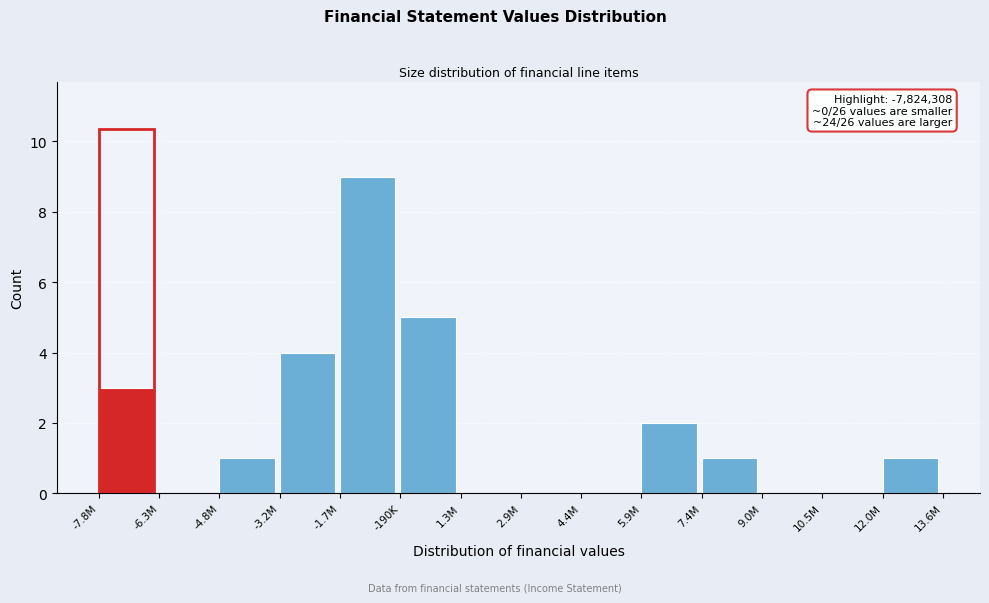

Reading left to right, list all the values displayed in this chart.

-7.8M=3	-6.3M=0	-4.8M=1	-3.2M=4	-1.7M=9	-190K=5	1.3M=0	2.9M=0	4.4M=0	5.9M=2	7.4M=1	9.0M=0	10.5M=0	12.0M=1